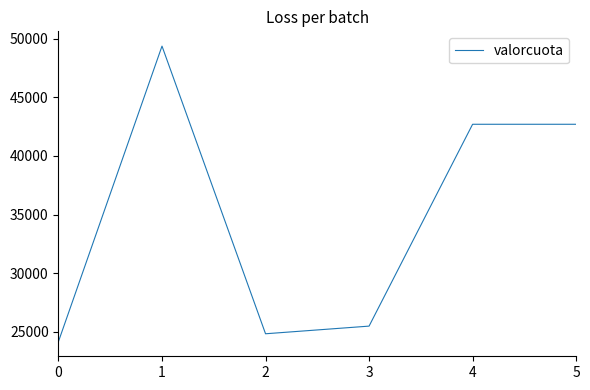

What is the average value?

34875